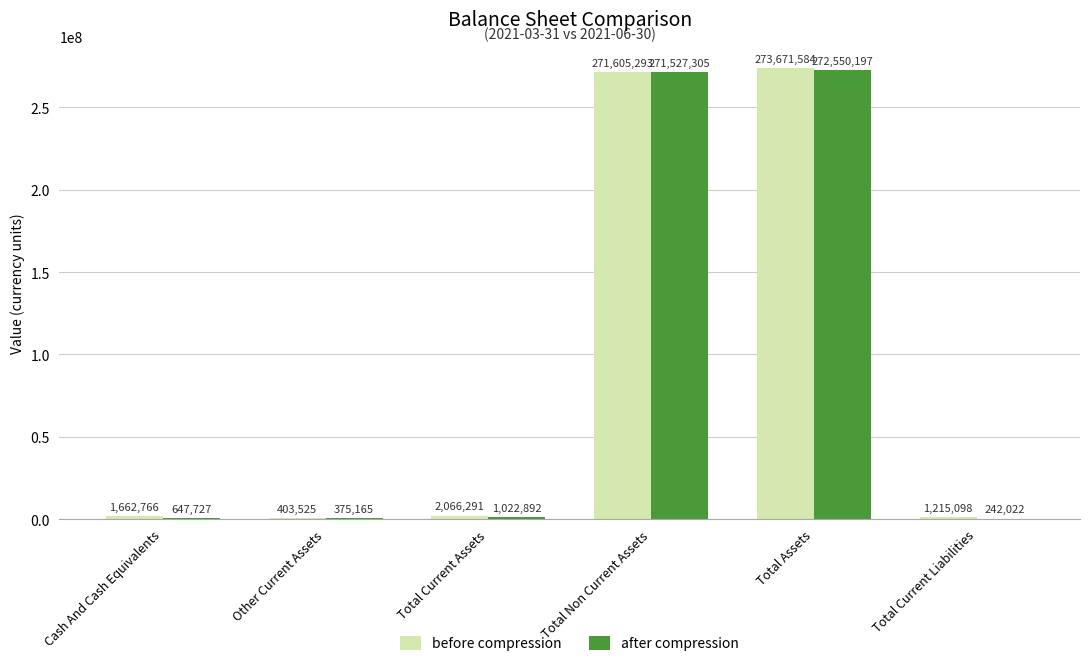

Is the value of after compression at Total Current Liabilities greater than the value of before compression at Total Assets?

No